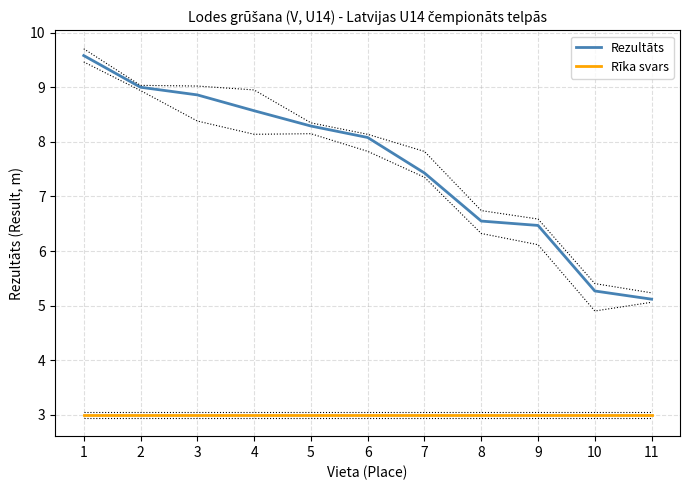

What is the approximate value of Rezultāts at 3?

8.9